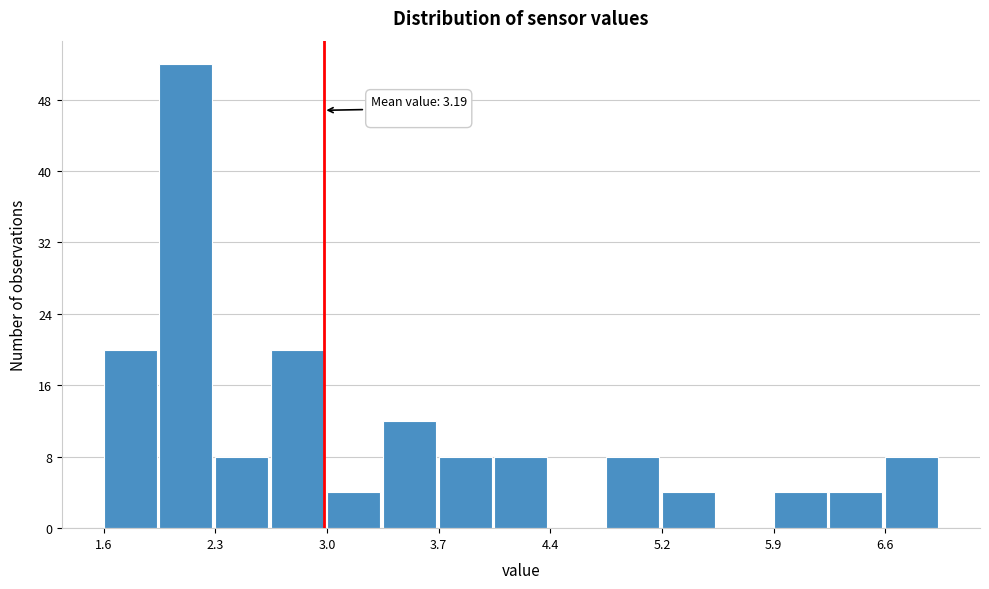

Around what value on the x-axis is the tallest bar? Give the approximate position of its centre, as read against the axis.

2.1